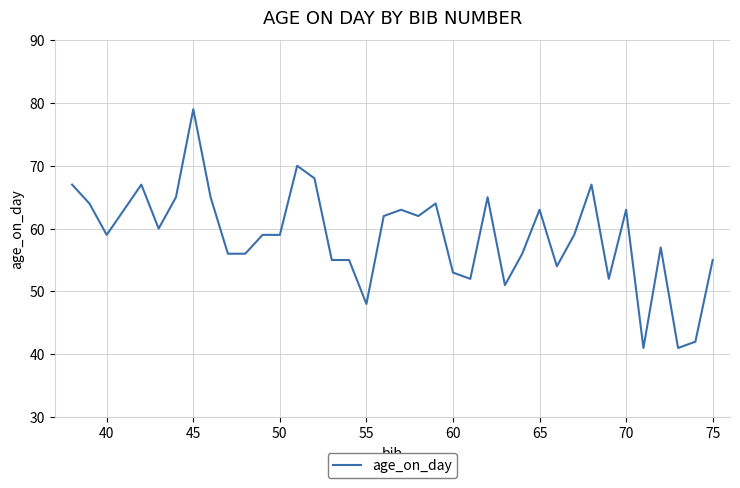

What is the maximum value shown in the chart?

79